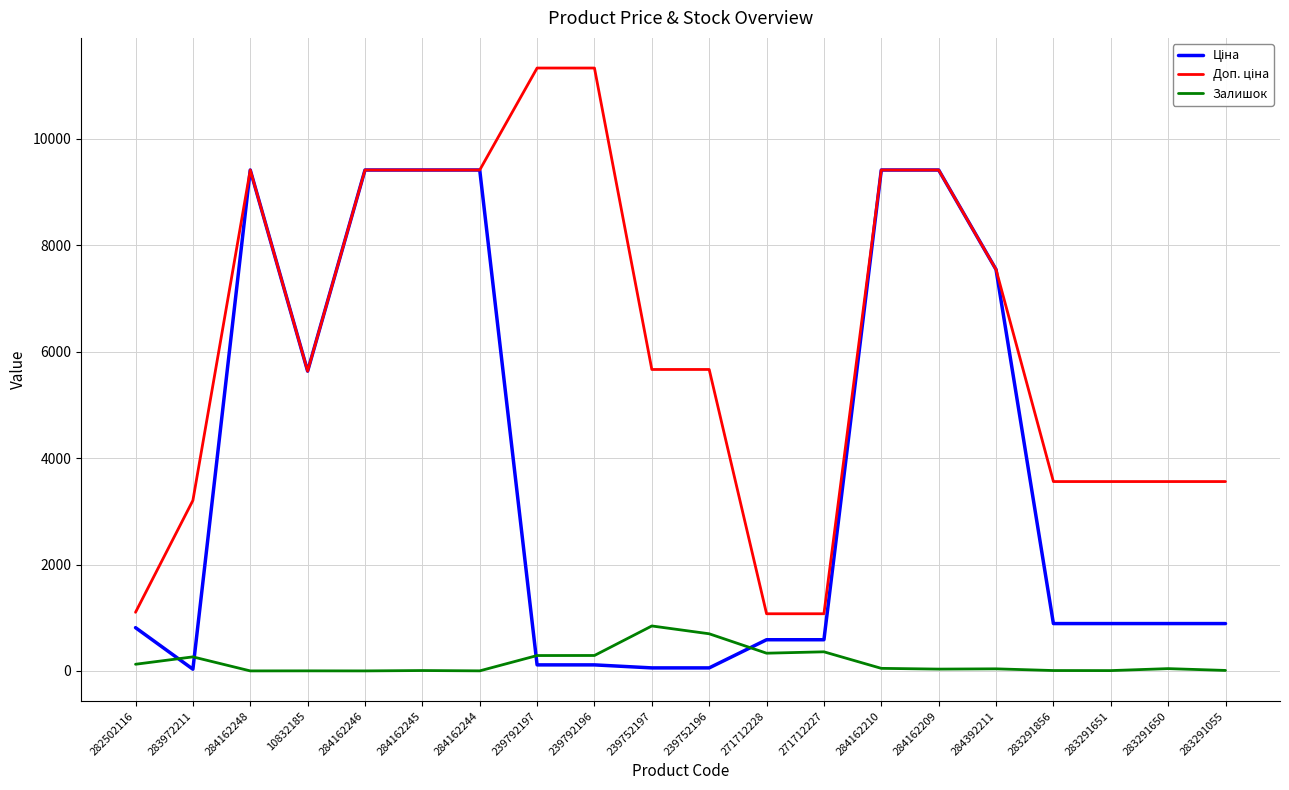

What is the spread (max minus min) of values at 271712227?

715.5